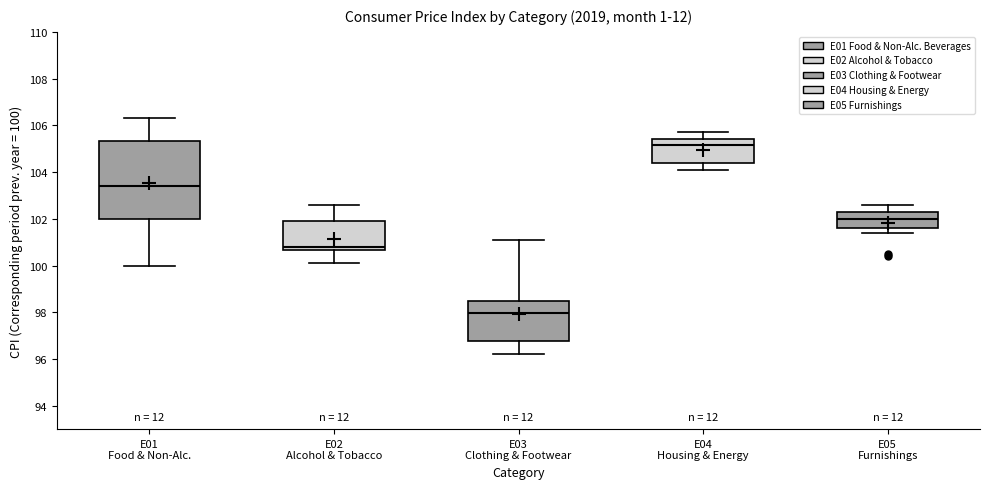

Which box's median line is the lowest?

E03 Clothing & Footwear